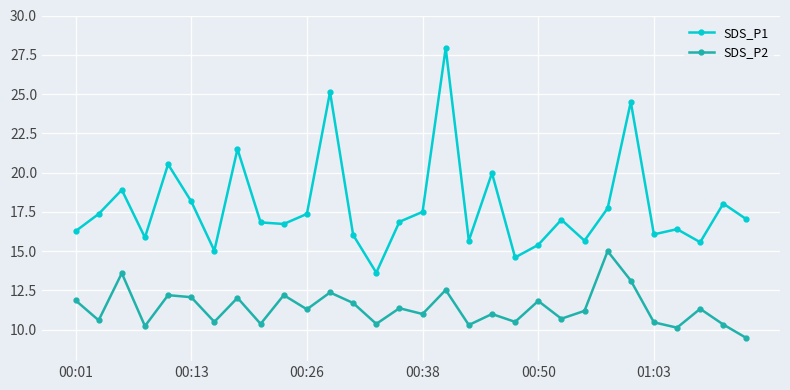

At how many categories does at least one series exceed 10?

30